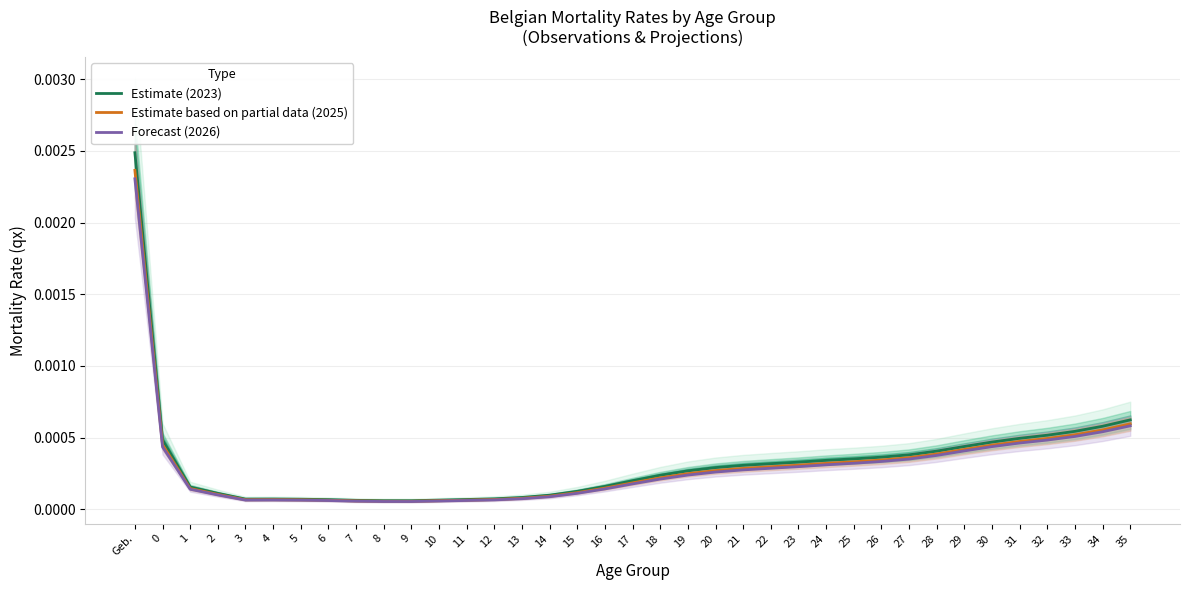

Reading left to right, what are all the values shown in this chart?

Estimate (2023): Geb.=0.0	0=0.0	1=0.0	2=0.0	3=0.0	4=0.0	5=0.0	6=0.0	7=0.0	8=0.0	9=0.0	10=0.0	11=0.0	12=0.0	13=0.0	14=0.0	15=0.0	16=0.0	17=0.0	18=0.0	19=0.0	20=0.0	21=0.0	22=0.0	23=0.0	24=0.0	25=0.0	26=0.0	27=0.0	28=0.0	29=0.0	30=0.0	31=0.0	32=0.0	33=0.0	34=0.0	35=0.0
Estimate based on partial data (2025): Geb.=0.0	0=0.0	1=0.0	2=0.0	3=0.0	4=0.0	5=0.0	6=0.0	7=0.0	8=0.0	9=0.0	10=0.0	11=0.0	12=0.0	13=0.0	14=0.0	15=0.0	16=0.0	17=0.0	18=0.0	19=0.0	20=0.0	21=0.0	22=0.0	23=0.0	24=0.0	25=0.0	26=0.0	27=0.0	28=0.0	29=0.0	30=0.0	31=0.0	32=0.0	33=0.0	34=0.0	35=0.0
Forecast (2026): Geb.=0.0	0=0.0	1=0.0	2=0.0	3=0.0	4=0.0	5=0.0	6=0.0	7=0.0	8=0.0	9=0.0	10=0.0	11=0.0	12=0.0	13=0.0	14=0.0	15=0.0	16=0.0	17=0.0	18=0.0	19=0.0	20=0.0	21=0.0	22=0.0	23=0.0	24=0.0	25=0.0	26=0.0	27=0.0	28=0.0	29=0.0	30=0.0	31=0.0	32=0.0	33=0.0	34=0.0	35=0.0